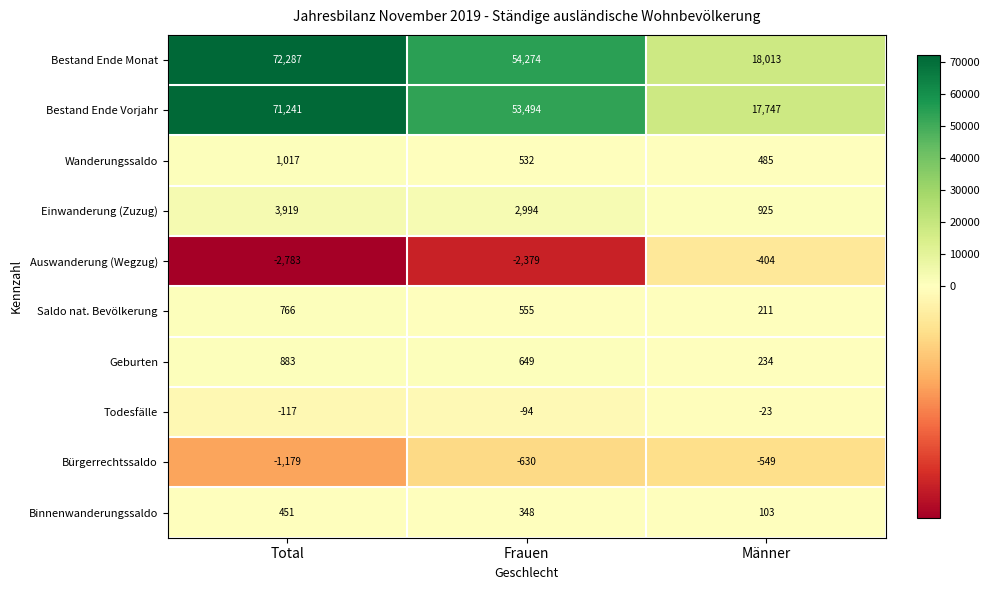

Reading left to right, list all the values displayed in this chart.

Bestand Ende Monat: 72287	54274	18013
Bestand Ende Vorjahr: 71241	53494	17747
Wanderungssaldo: 1017	532	485
Einwanderung (Zuzug): 3919	2994	925
Auswanderung (Wegzug): -2783	-2379	-404
Saldo nat. Bevölkerung: 766	555	211
Geburten: 883	649	234
Todesfälle: -117	-94	-23
Bürgerrechtssaldo: -1179	-630	-549
Binnenwanderungssaldo: 451	348	103